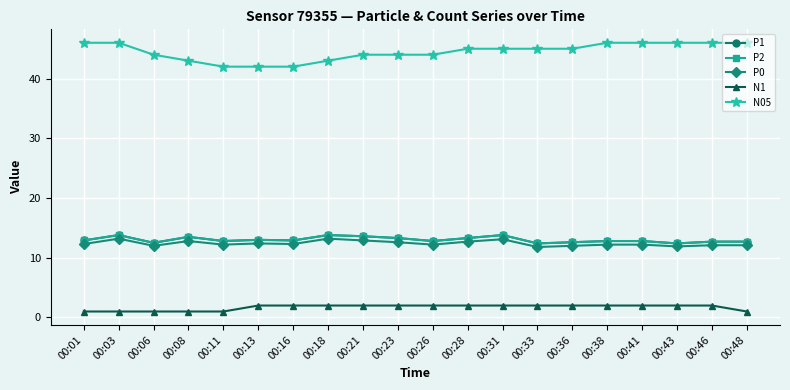

The value of P1 at 00:06 is 12.5. True or false?

True